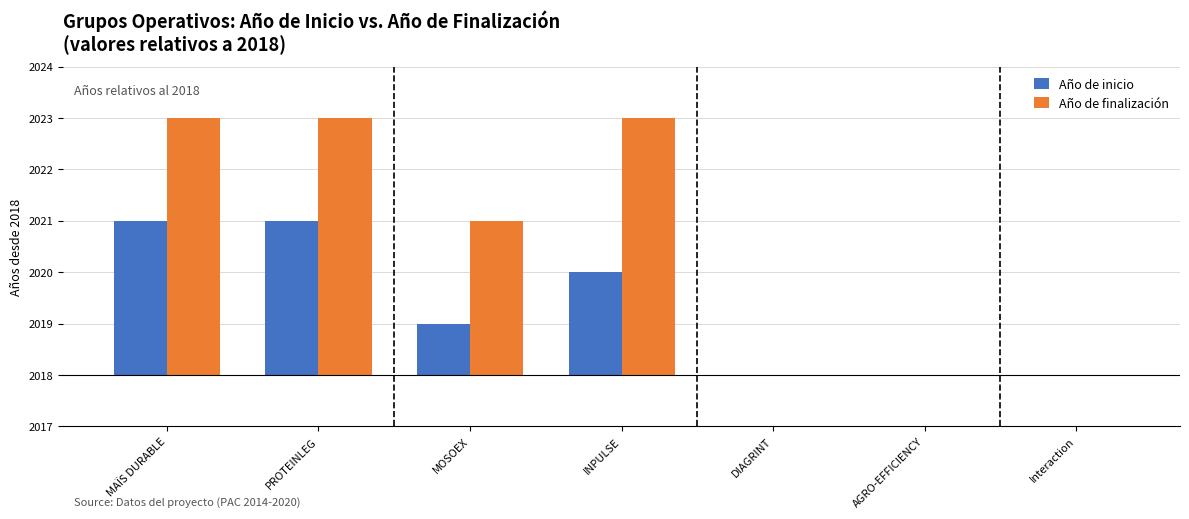

Reading left to right, extract all data points from this chart.

Año de inicio: MAÏS DURABLE=3	PROTEINLEG=3	MOSOEX=1	INPULSE=2	DIAGRINT=0	AGRO-EFFICIENCY=0	Interaction=0
Año de finalización: MAÏS DURABLE=5	PROTEINLEG=5	MOSOEX=3	INPULSE=5	DIAGRINT=0	AGRO-EFFICIENCY=0	Interaction=0